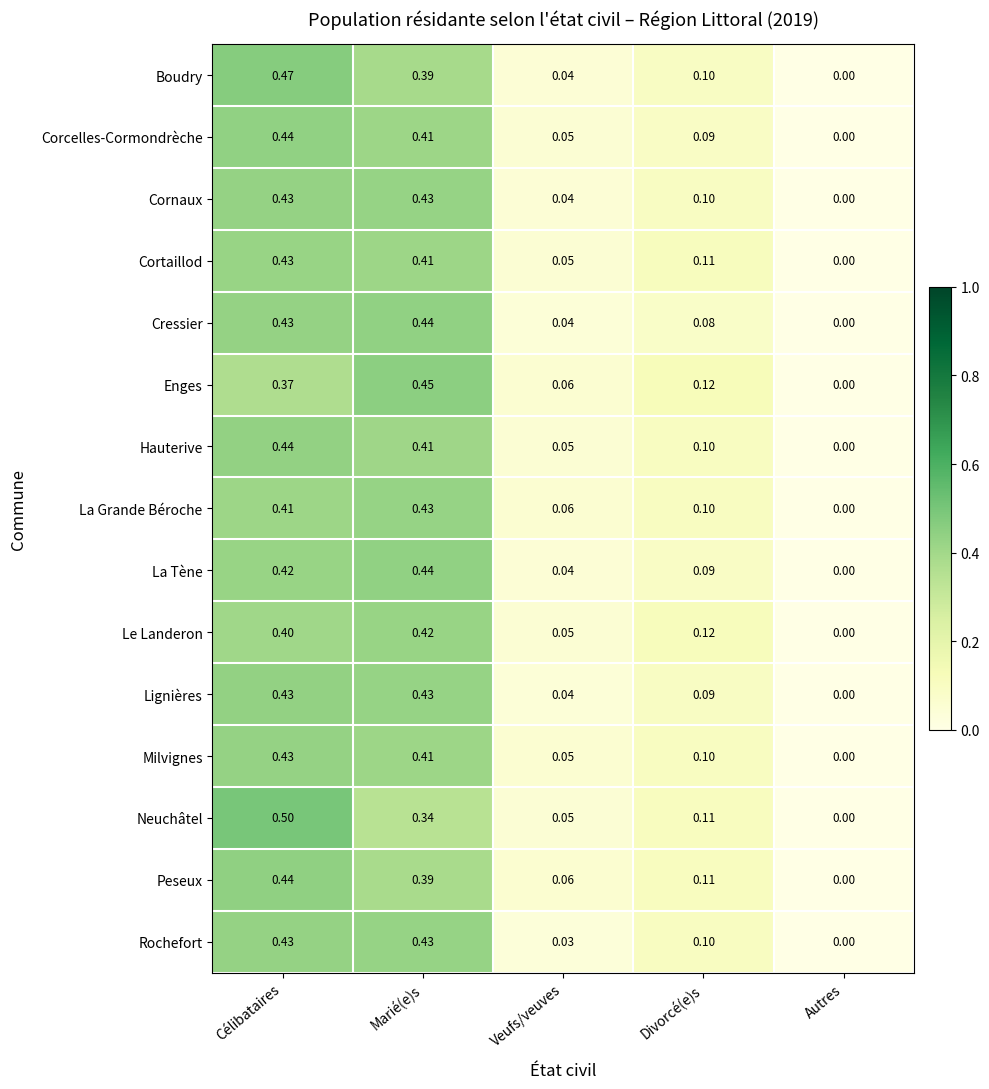

Where is Cortaillod nearest to the value 0?

Autres